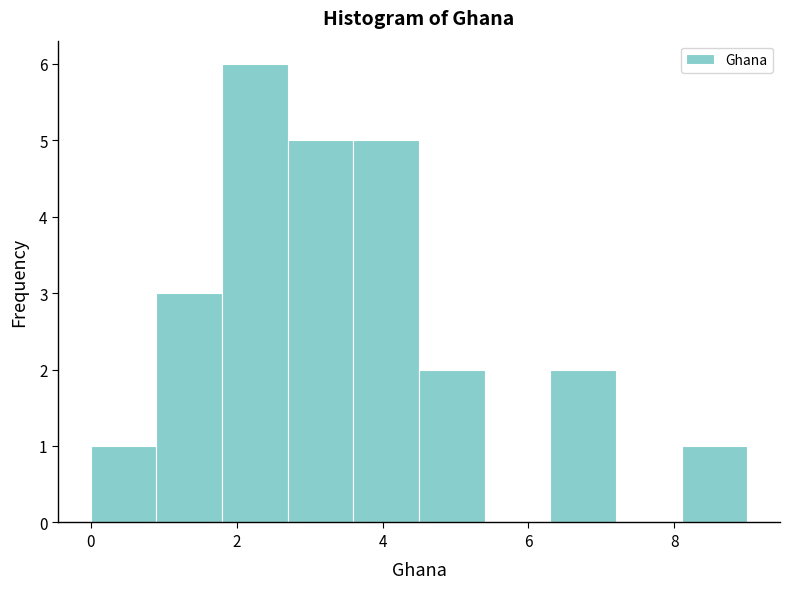

What is the height of the bar covering 8.1 to 9.0 on the x-axis? Neither the bar edges nor the heights are printed on the chart, so give them approximately, as read against the axes.

1